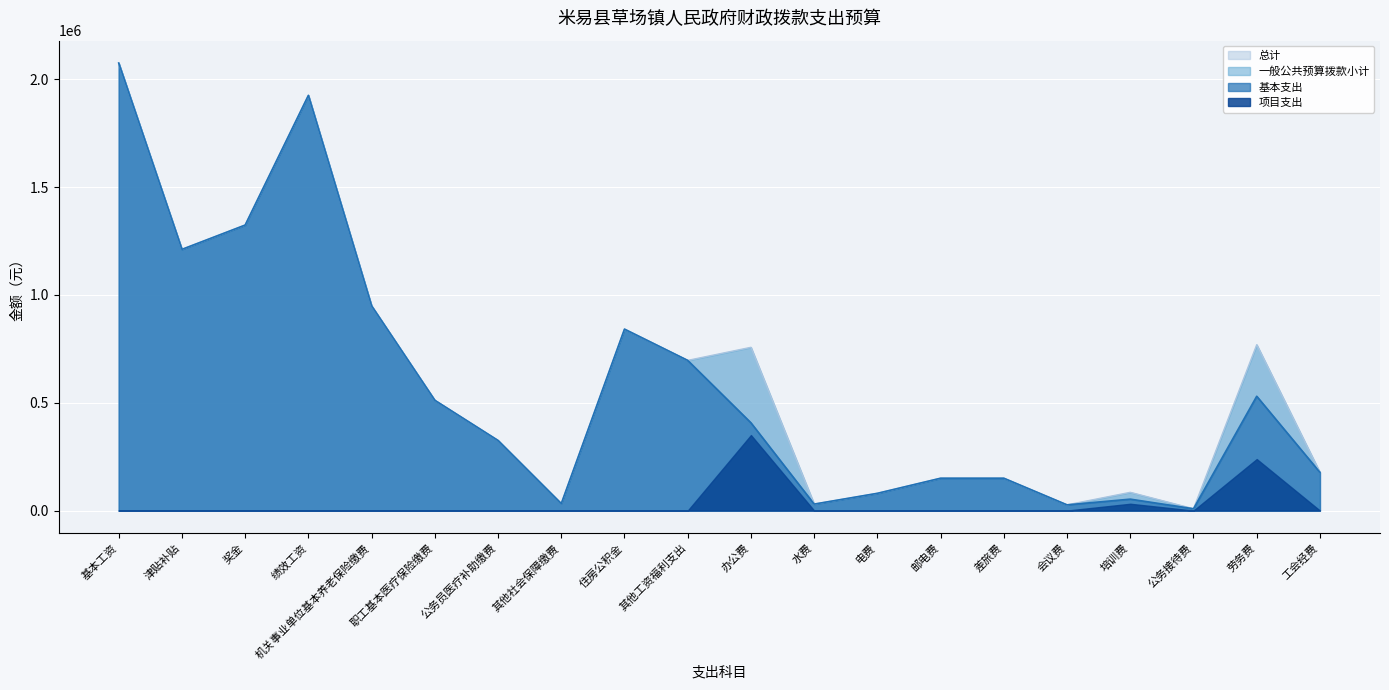

At which label does 总计 first exceed 511288?

基本工资